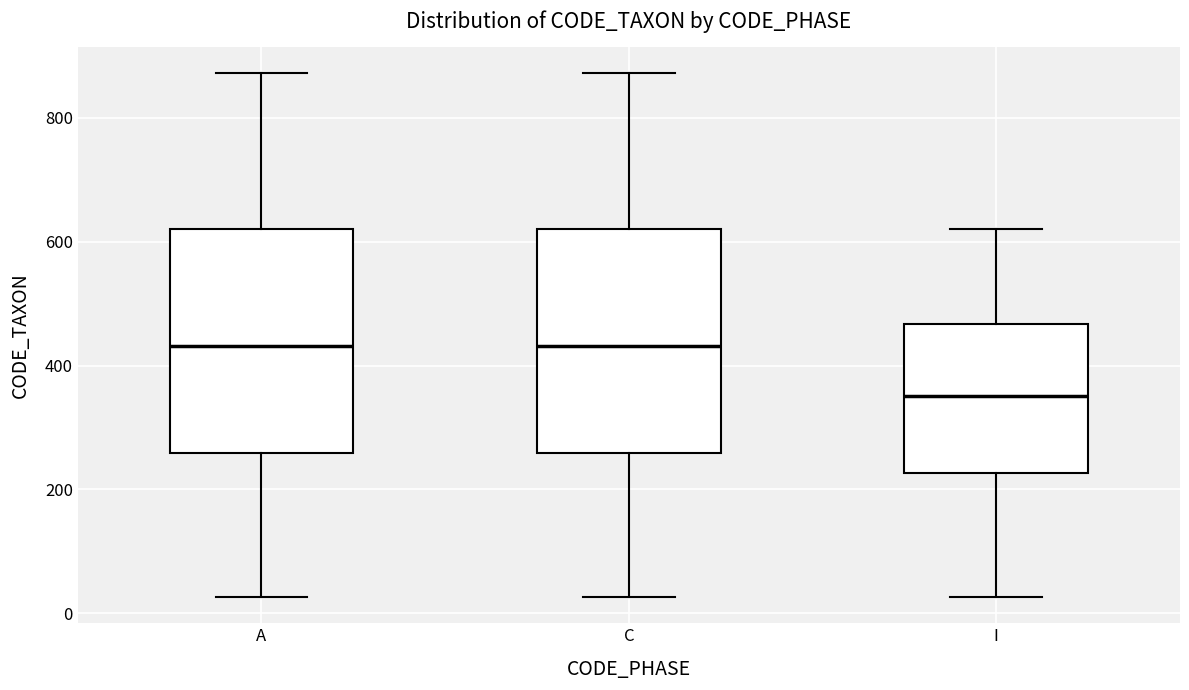

Which box has the lowest median line?

I